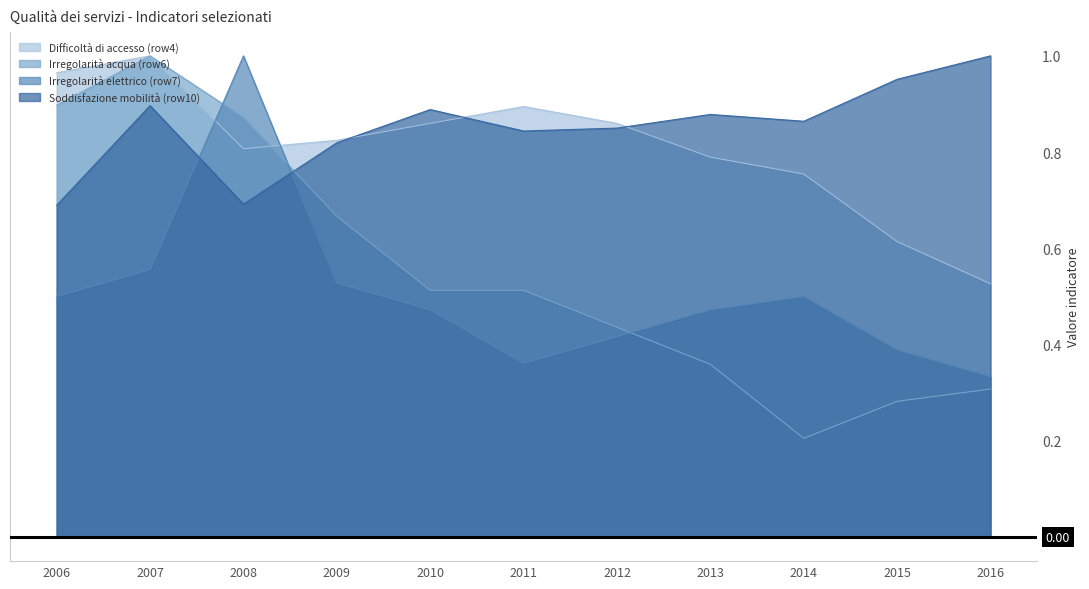

List the series in order of their peak value, highest first.

Difficoltà di accesso (row4), Irregolarità acqua (row6), Irregolarità elettrico (row7), Soddisfazione mobilità (row10)